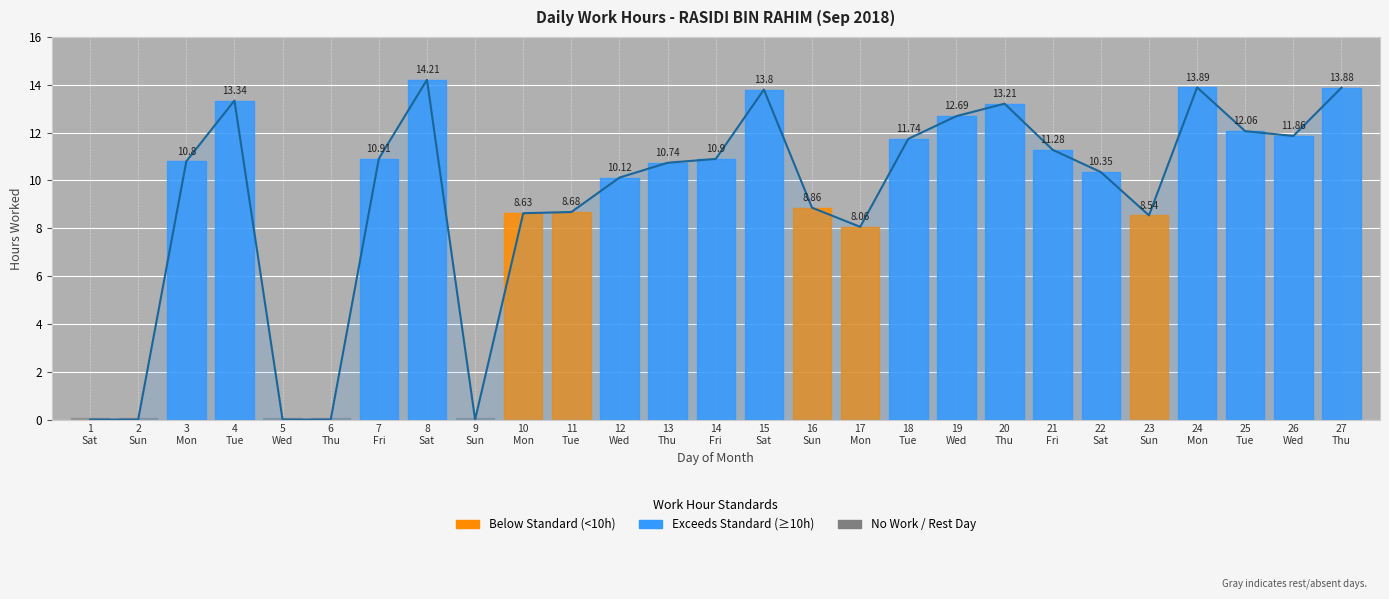

True or false: the data shows 7.3 at 25
Tue.

False